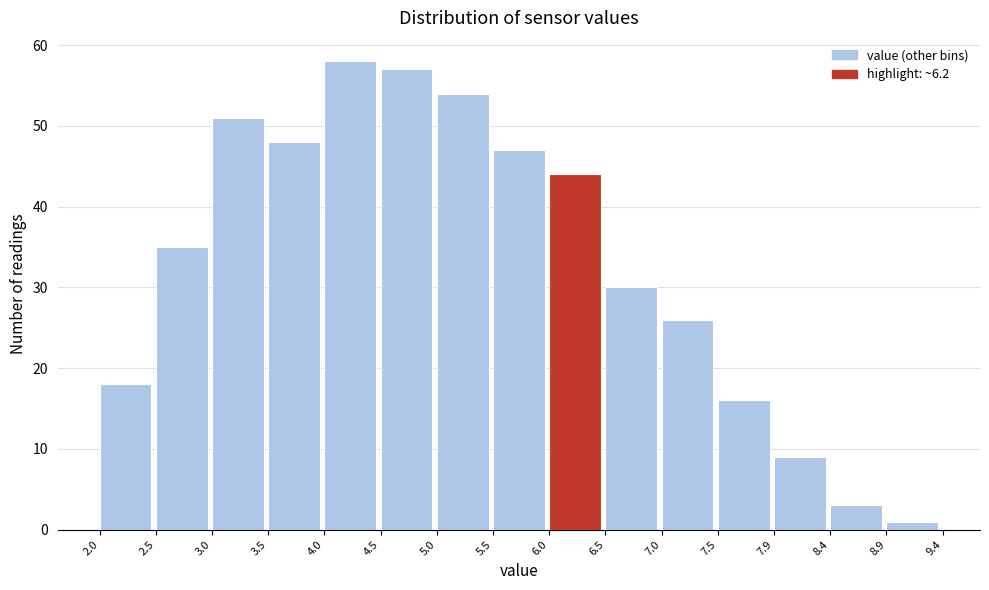

Over which range of the x-axis is the bar tallest?

4.0 to 4.5